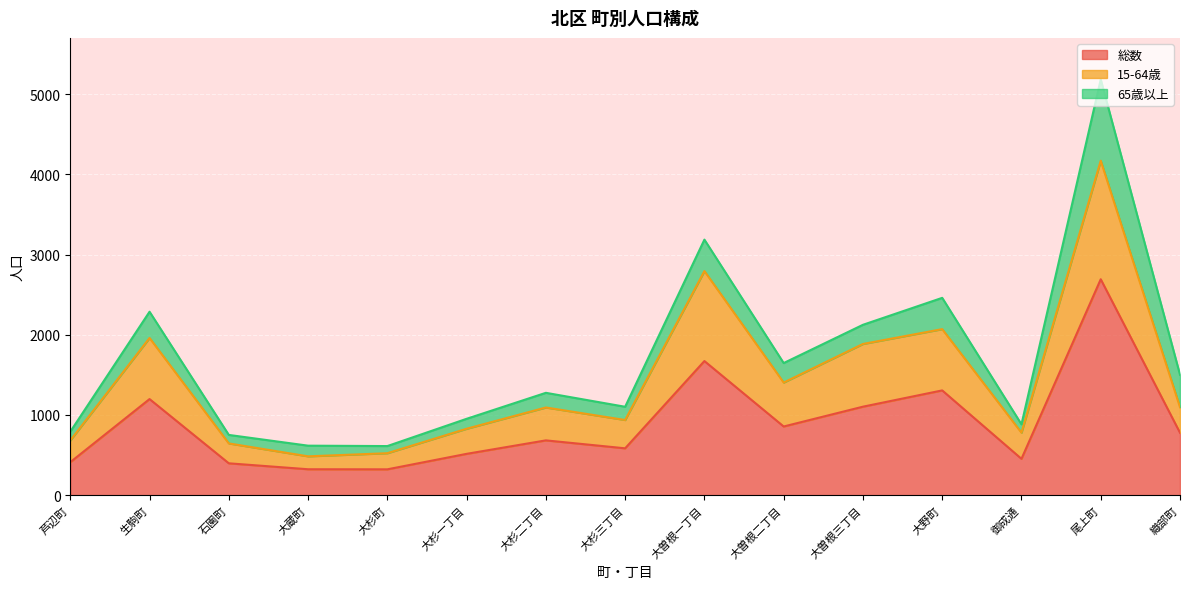

What is the value of the 総数 point at the 8th from the left?

584